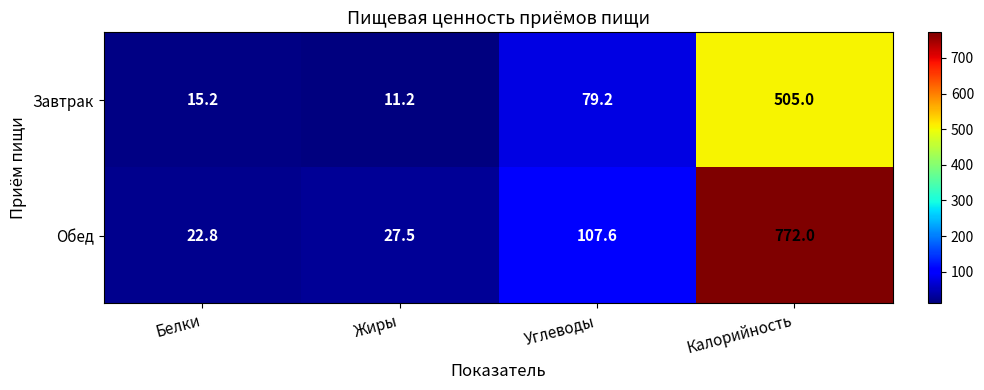

What is the average value of the Обед series?

232.5